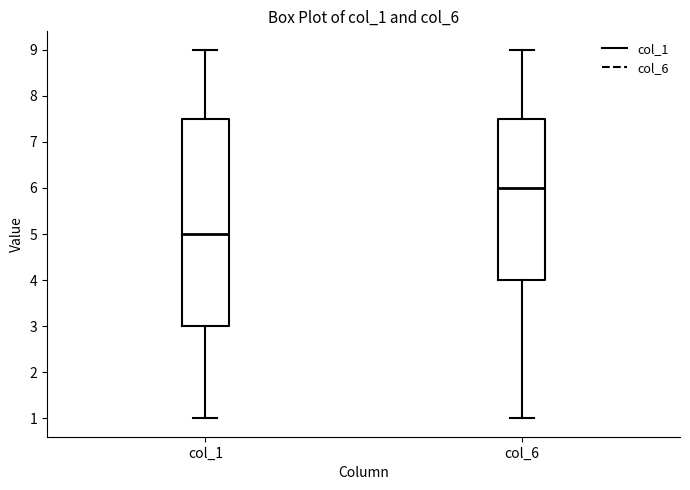

Reading left to right, read every box against the y-axis: the position of its median line, the range the box covers, and the ends of its whiskers. The values are not printed on the chart, so give them approximately, as read against the axis.

col_1: median 5.0, box 3.0 to 7.5, whiskers 1.0 to 9.0
col_6: median 6.0, box 4.0 to 7.5, whiskers 1.0 to 9.0